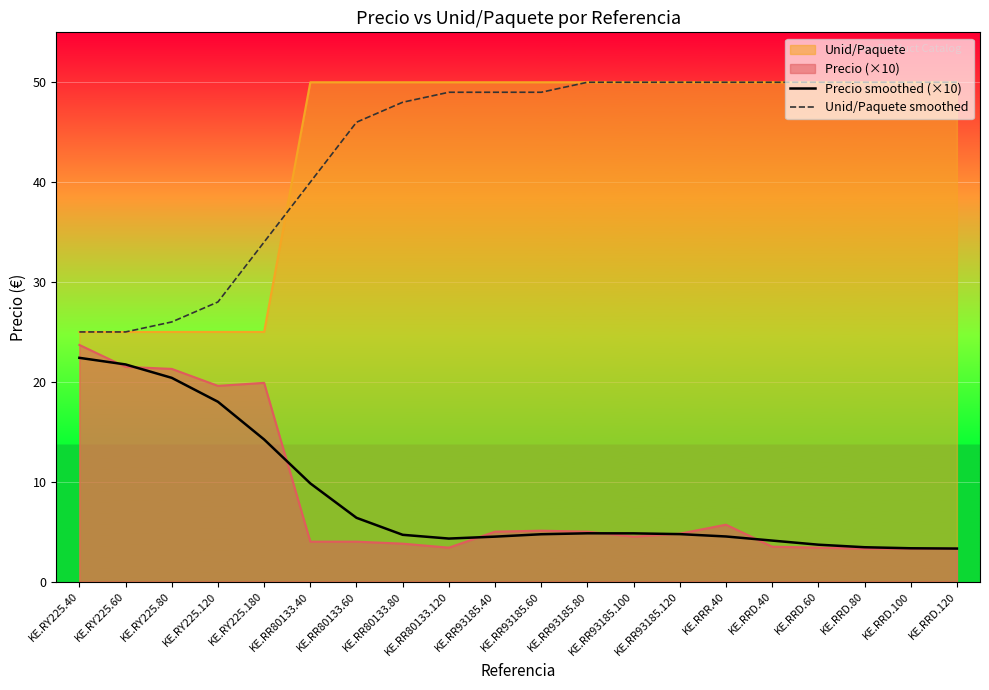

Is it true that Precio smoothed (×10) equals 13.2 at KE.RY225.80?

False